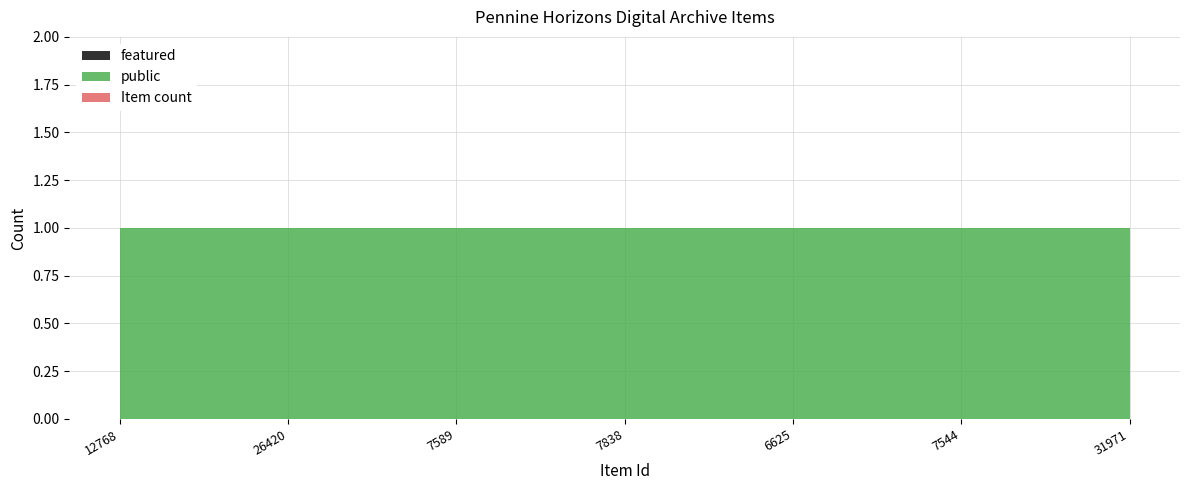

True or false: featured and public intersect in this chart.

False